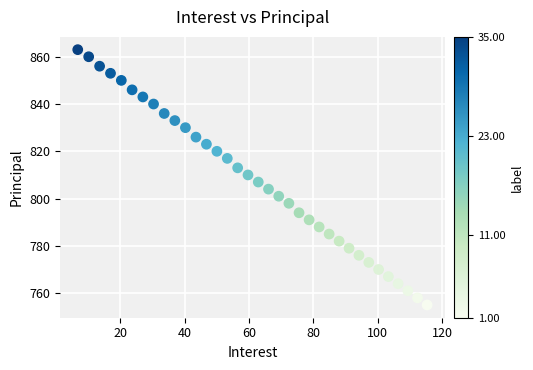

What is the range of Y values (max minus min)?

108